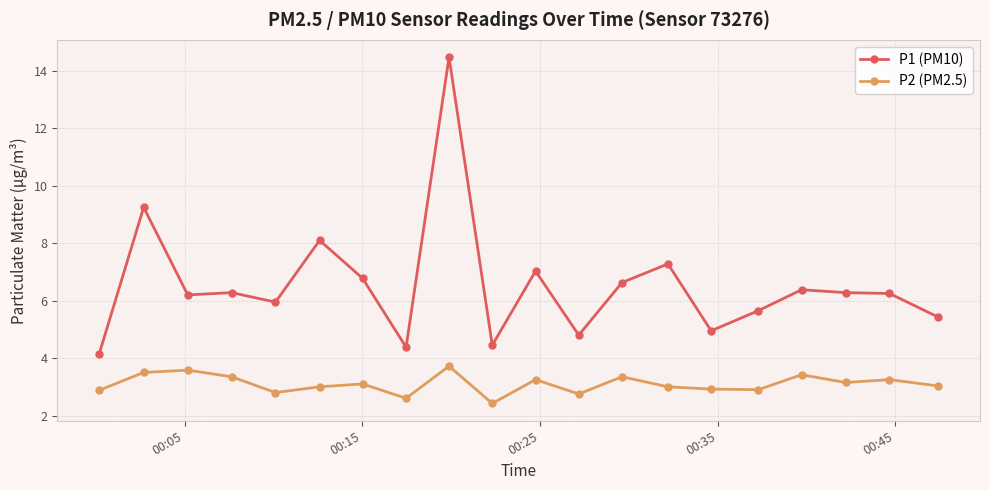

What is the value of the P1 (PM10) point at the 20th from the left?

5.4